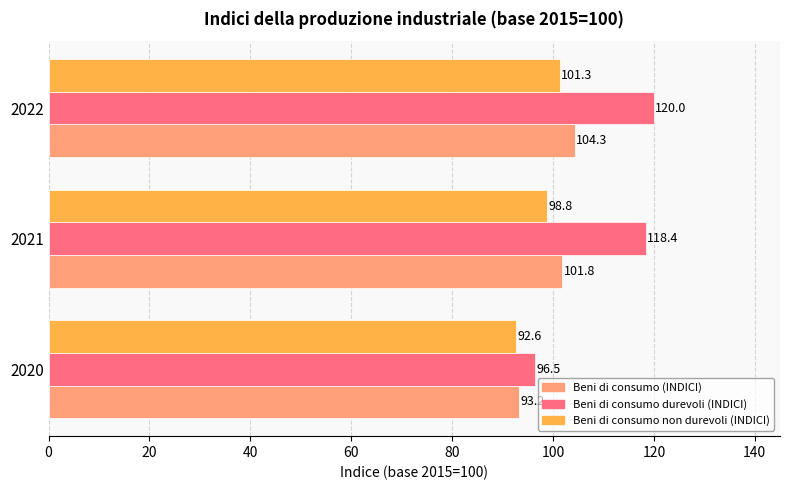

True or false: Beni di consumo non durevoli (INDICI) has a value of 174.0 at 2021.

False